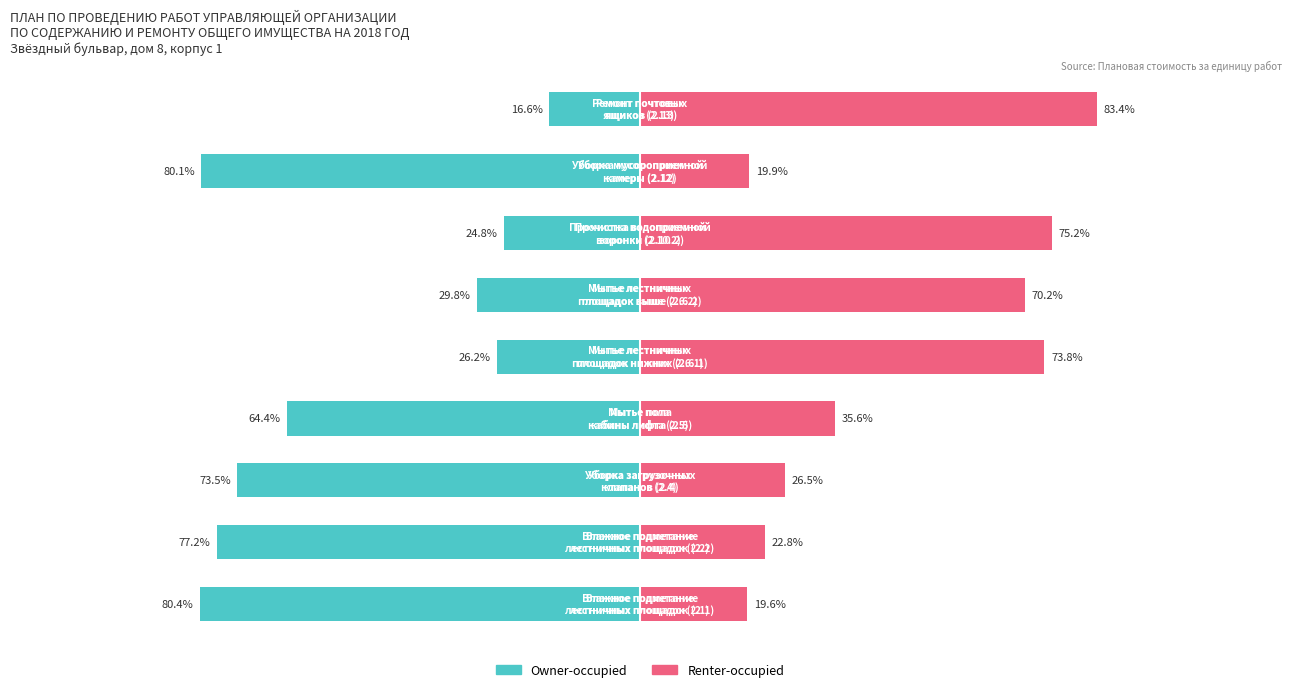

What is the difference between the maximum and minimum values in the Owner-occupied series?

63.8